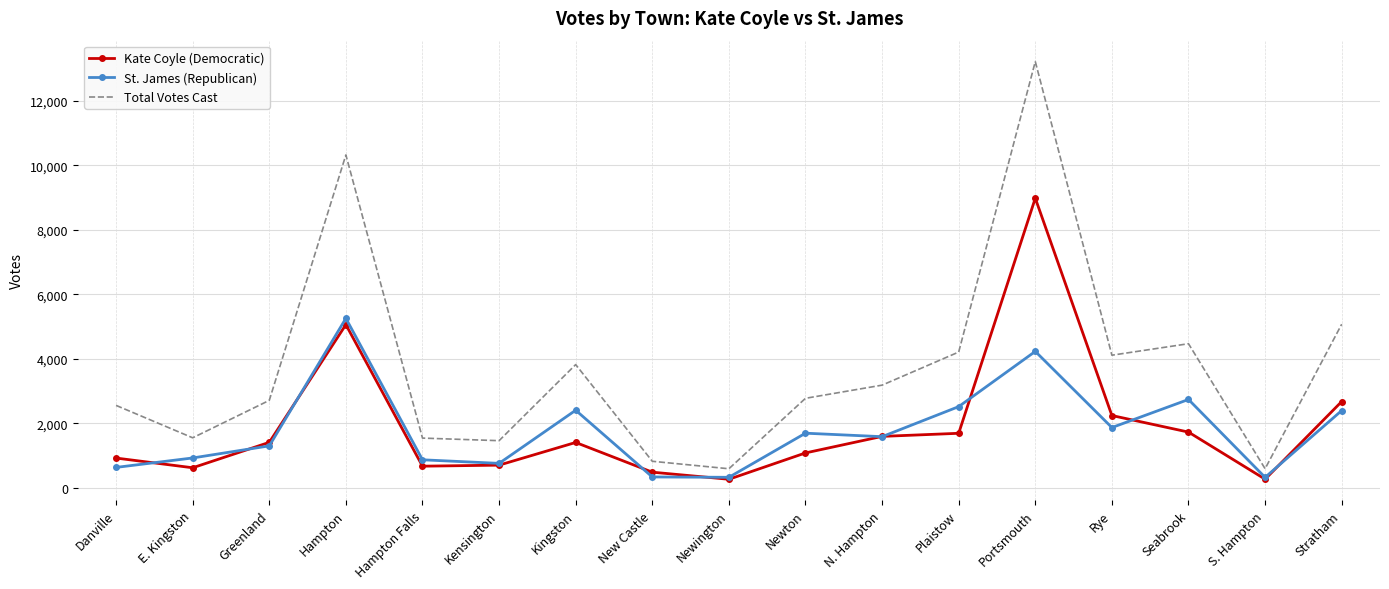

Where is Kate Coyle (Democratic) nearest to the value 4623?

Hampton